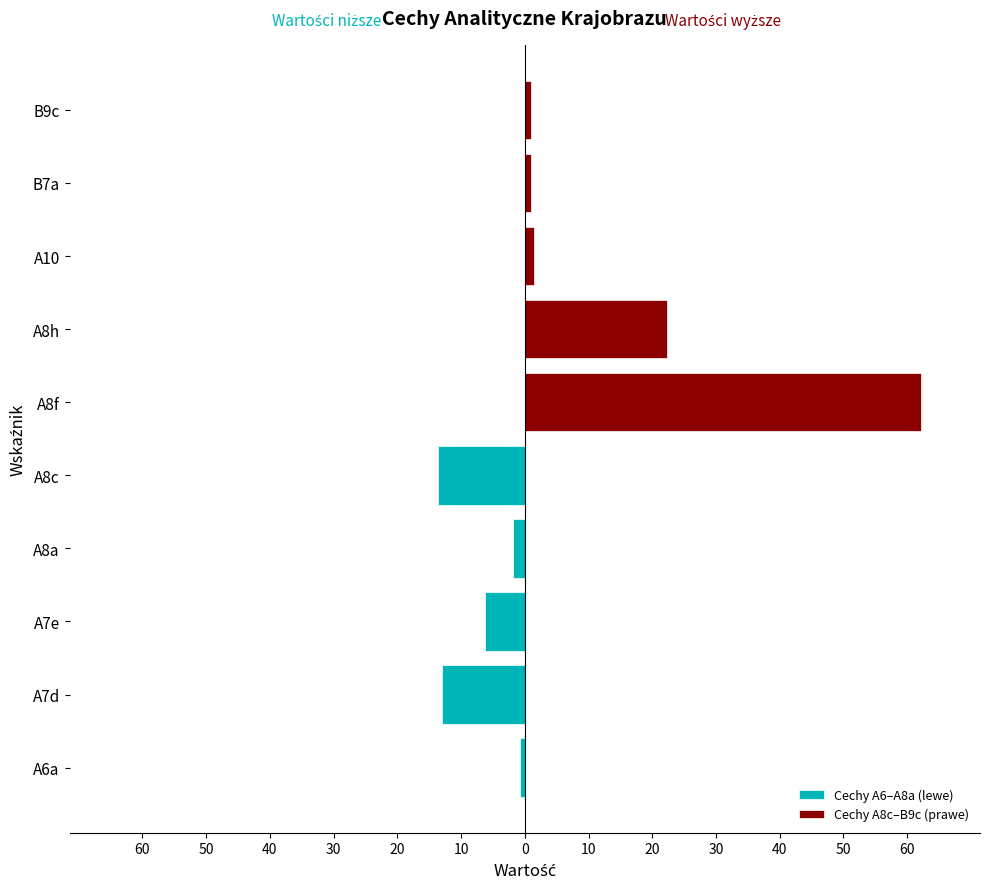

How many data points in Cechy A8c–B9c (prawe) are less than 1?

2